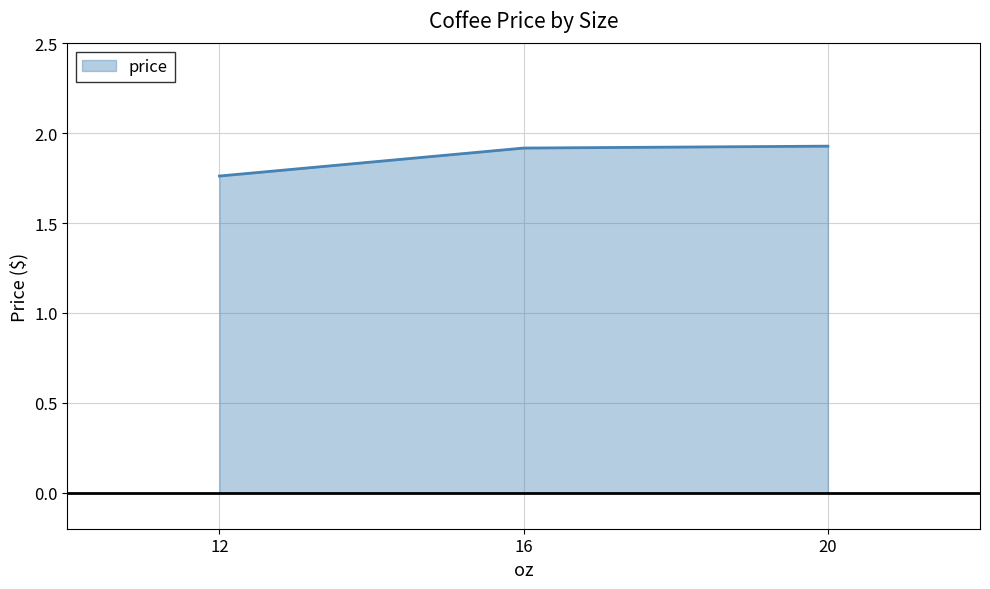

How many values are between 1 and 2?

3